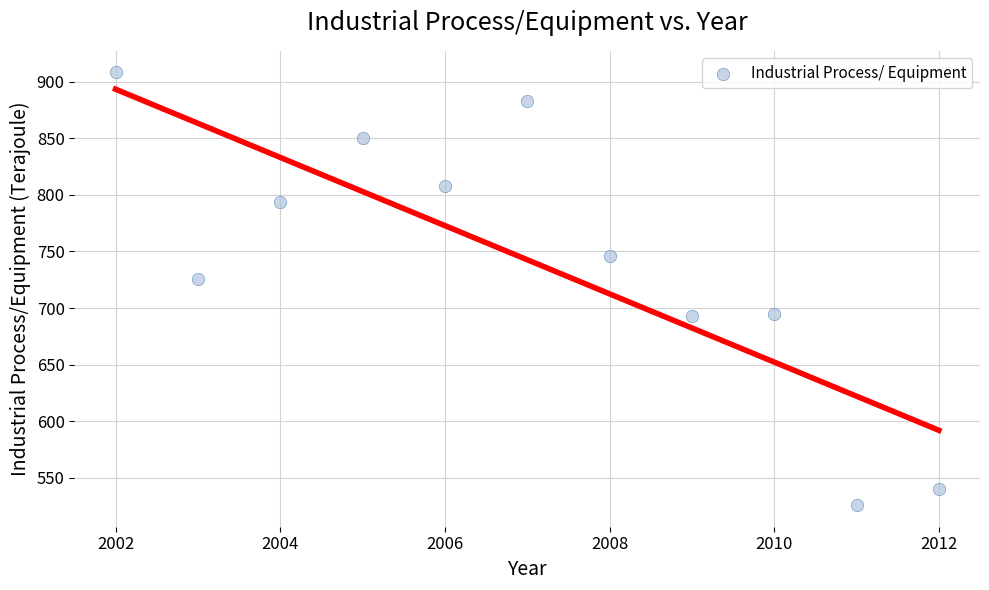

What is the average X value?

2007